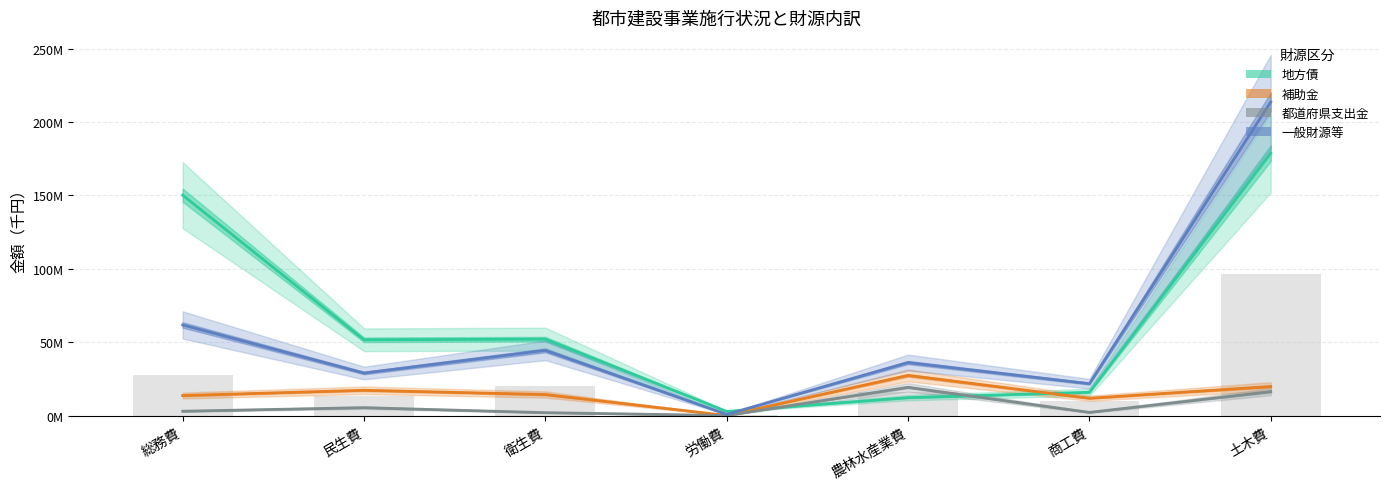

How many data points does each series have?

7